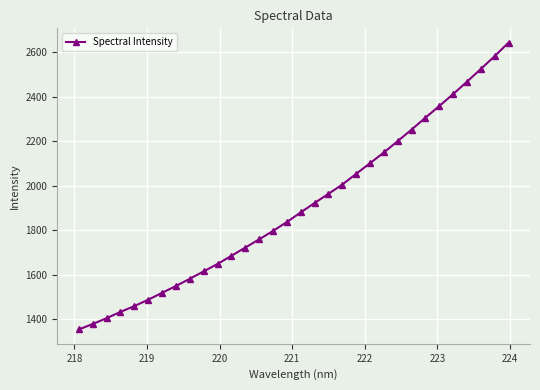

What is the maximum value shown in the chart?

2643.7